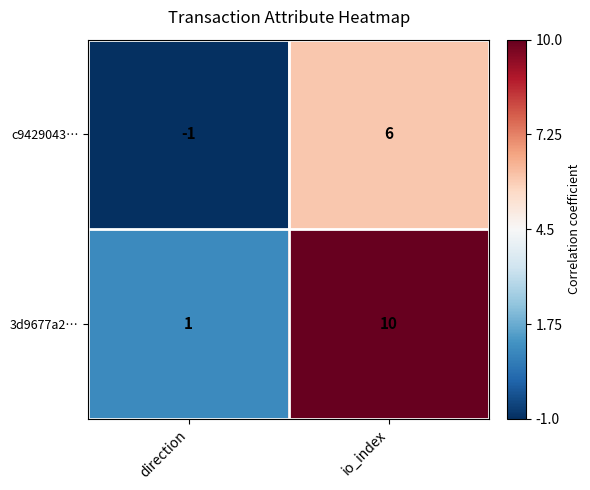

What is the difference between the highest and lowest values at io_index?

4